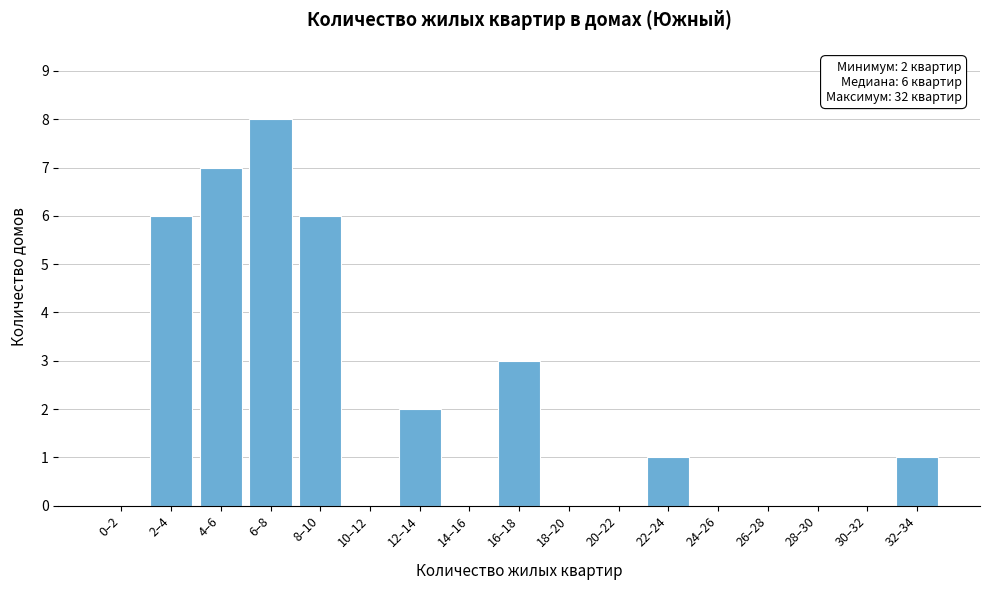

Reading right to left, what are all the values shown in this chart?

32–34=1	30–32=0	28–30=0	26–28=0	24–26=0	22–24=1	20–22=0	18–20=0	16–18=3	14–16=0	12–14=2	10–12=0	8–10=6	6–8=8	4–6=7	2–4=6	0–2=0